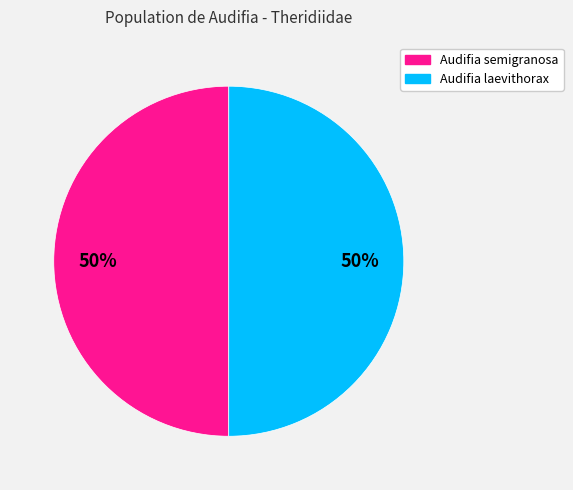

To the nearest percent, what portion does Audifia semigranosa represent?

50%